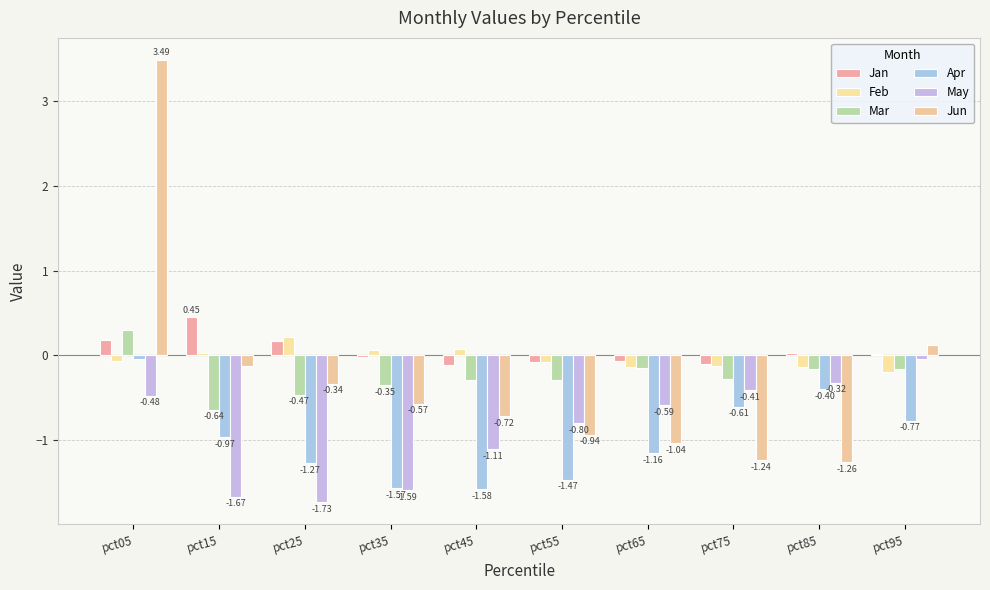

What is the spread (max minus min) of values at pct65?

1.1